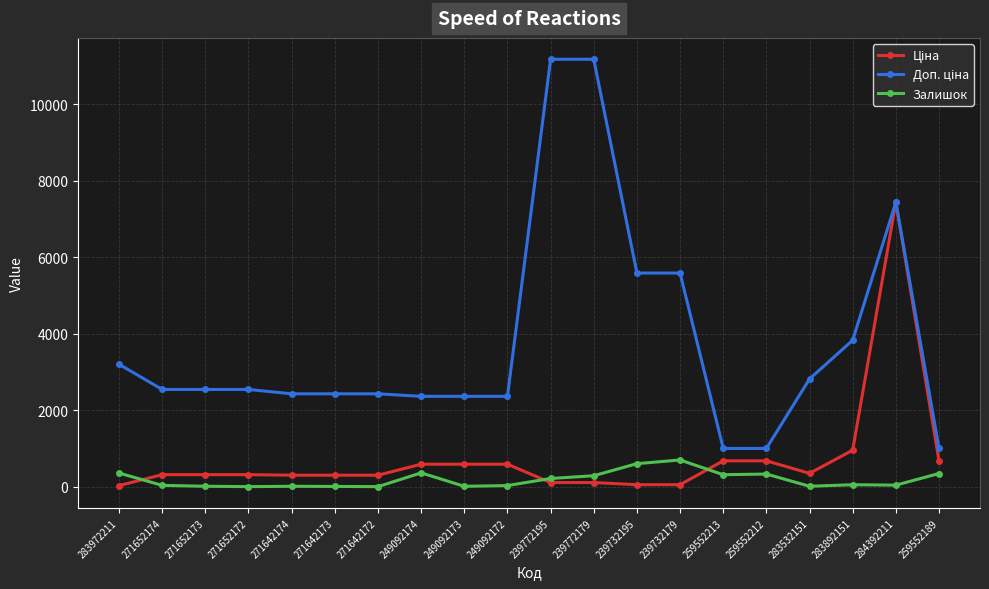

True or false: Залишок has a value of 15.0 at 283532151.

True